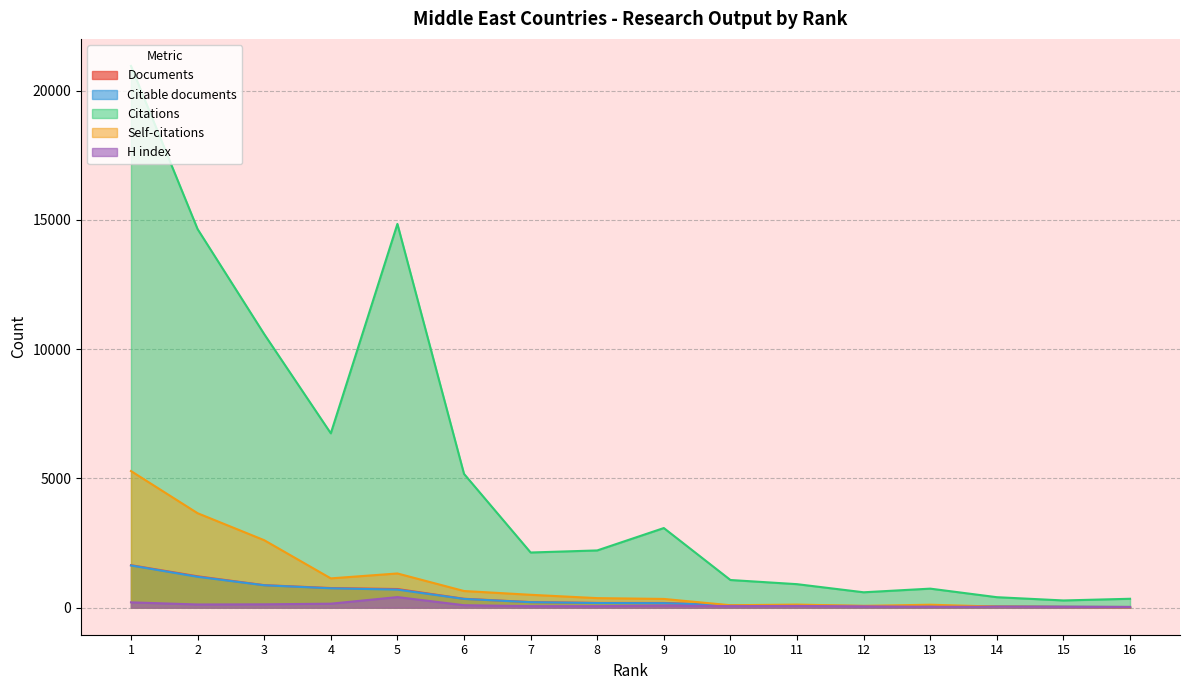

Which series has the widest spread of values?

Citations